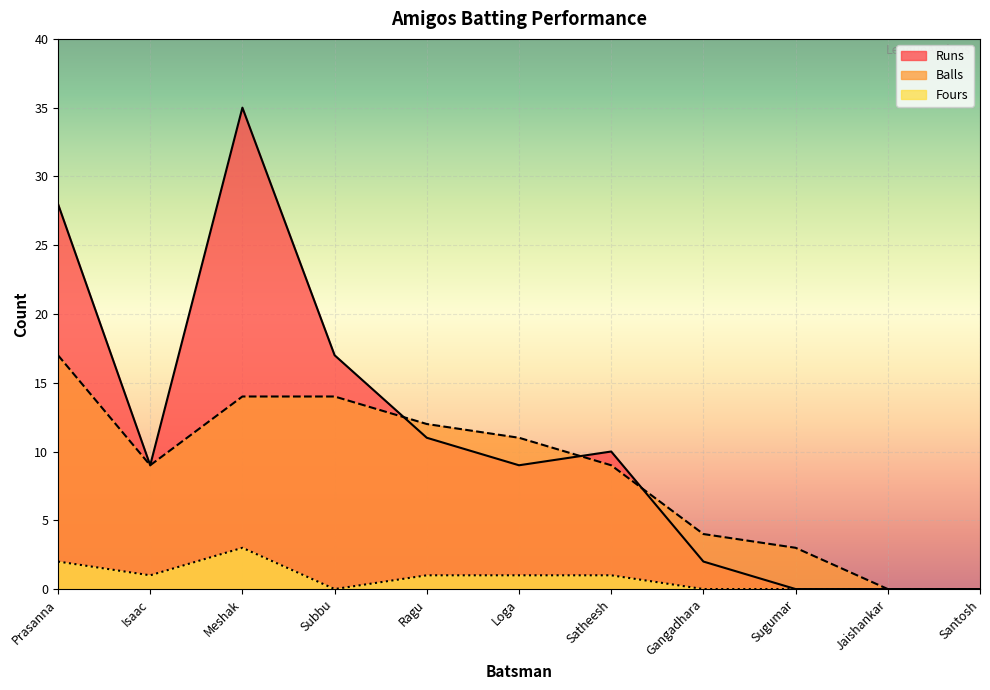

What is the value of the Runs point at the 6th from the left?

9